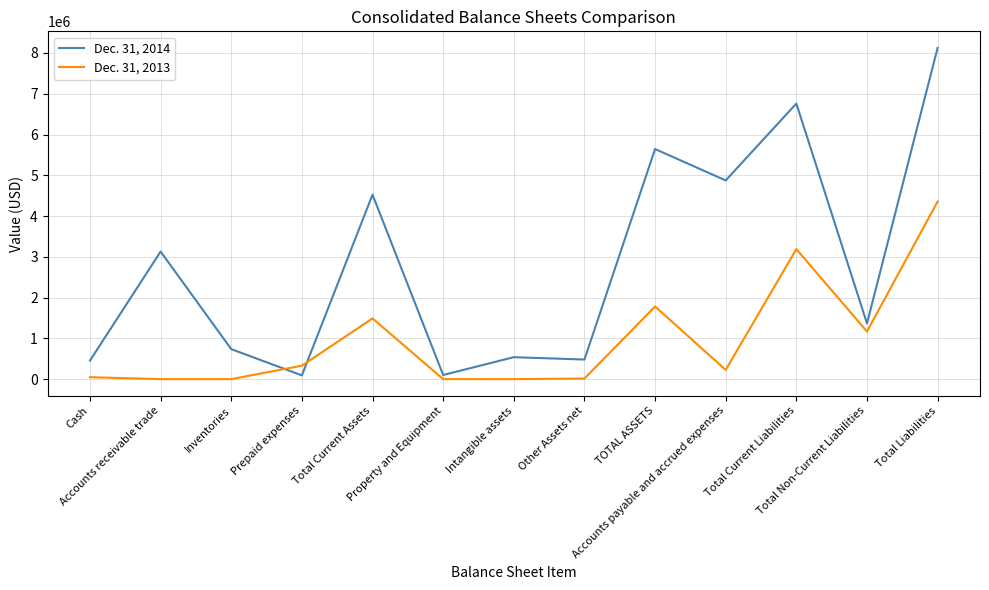

At Cash, list the series in order from smallest to largest.

Dec. 31, 2013, Dec. 31, 2014